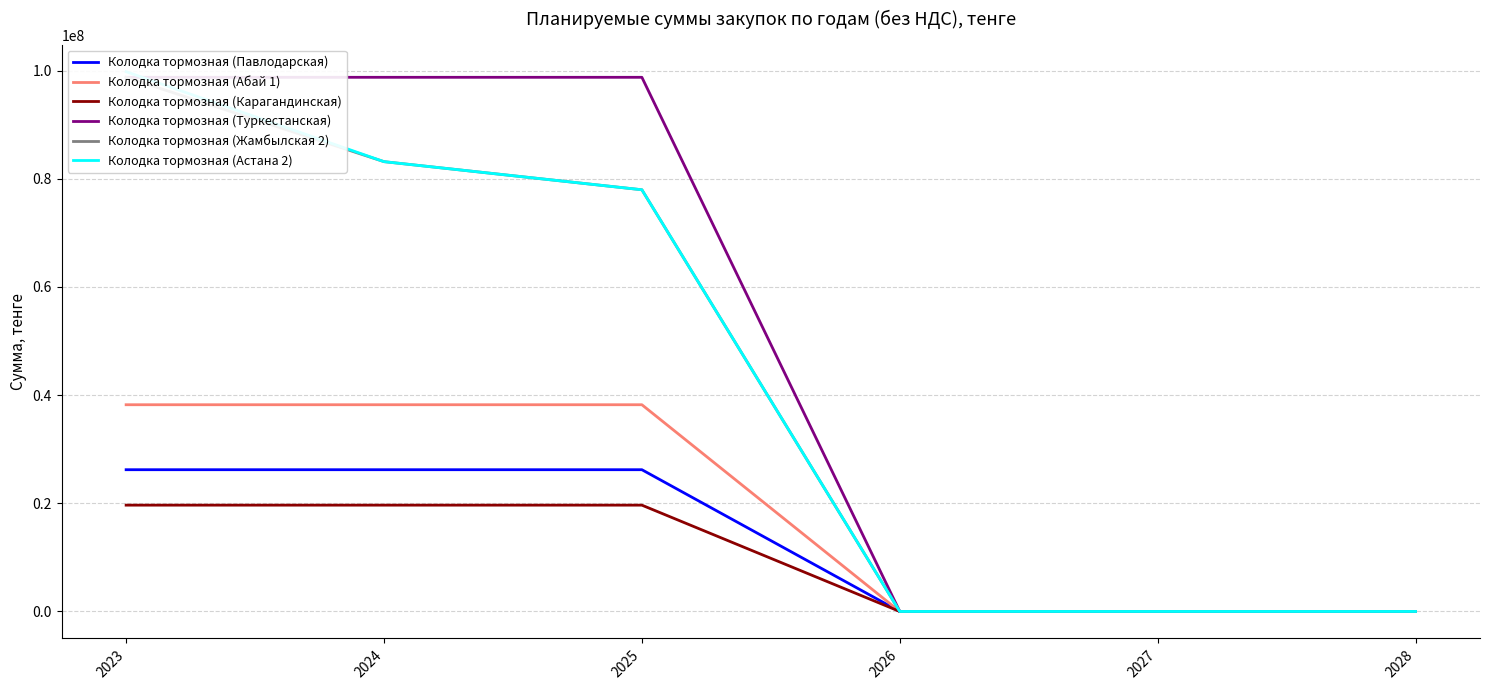

What is the greatest value displayed?

99792000